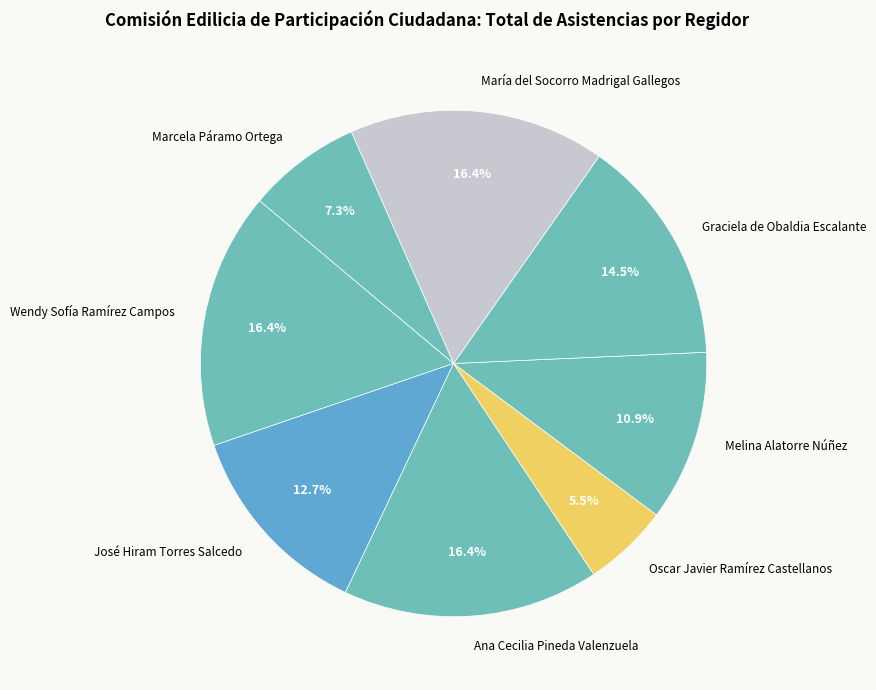

What is the total percentage of Melina Alatorre Núñez and Ana Cecilia Pineda Valenzuela?

27.3%